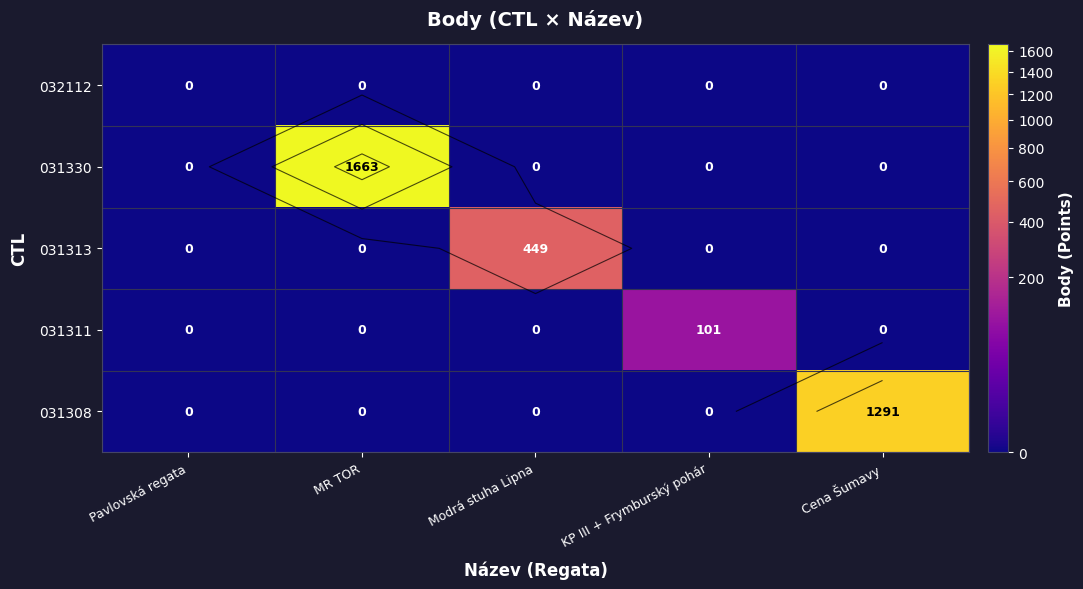

Is the value of 031330 at KP III + Frymburský pohár greater than the value of 032112 at Cena Šumavy?

No